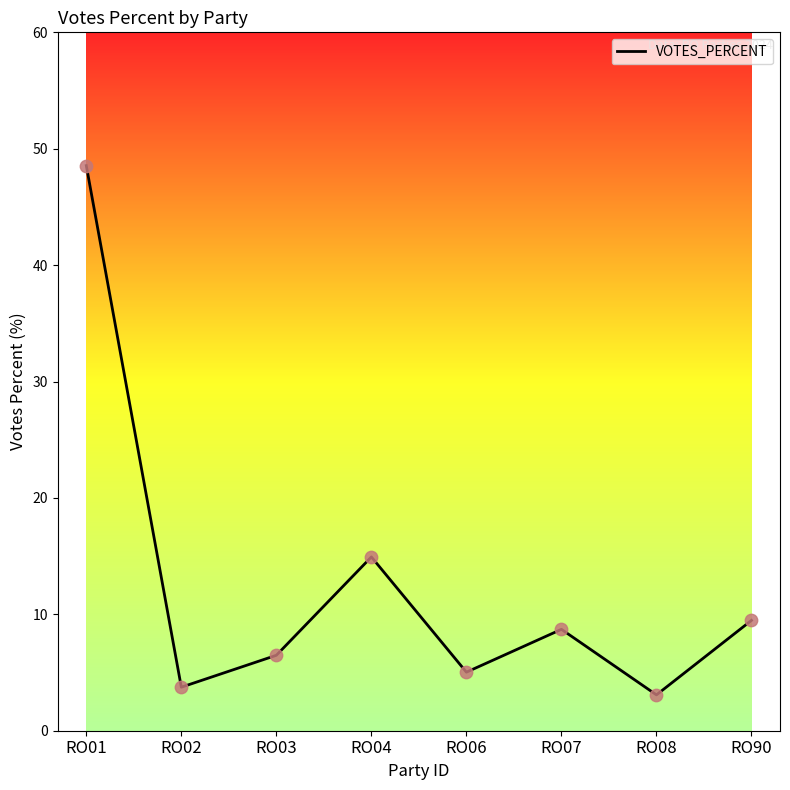

Which has a higher value, RO08 or RO02?

RO02